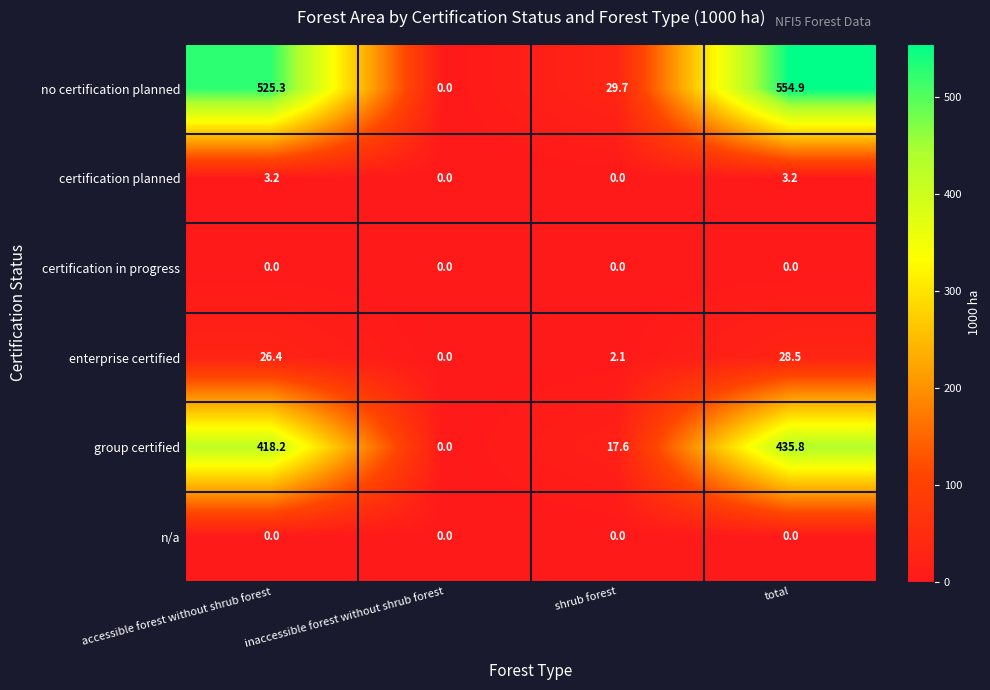

Reading right to left, list all the values displayed in this chart.

no certification planned: 554.9	29.7	0.0	525.3
certification planned: 3.2	0.0	0.0	3.2
certification in progress: 0.0	0.0	0.0	0.0
enterprise certified: 28.5	2.1	0.0	26.4
group certified: 435.8	17.6	0.0	418.2
n/a: 0.0	0.0	0.0	0.0